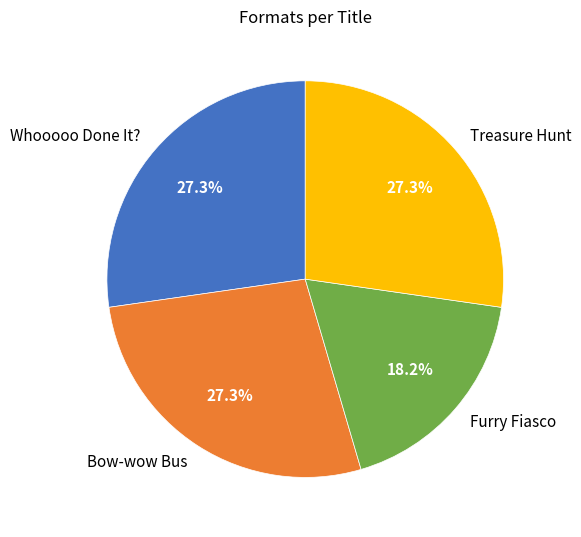

What percentage is the Bow-wow Bus slice, to the nearest percent?

27%